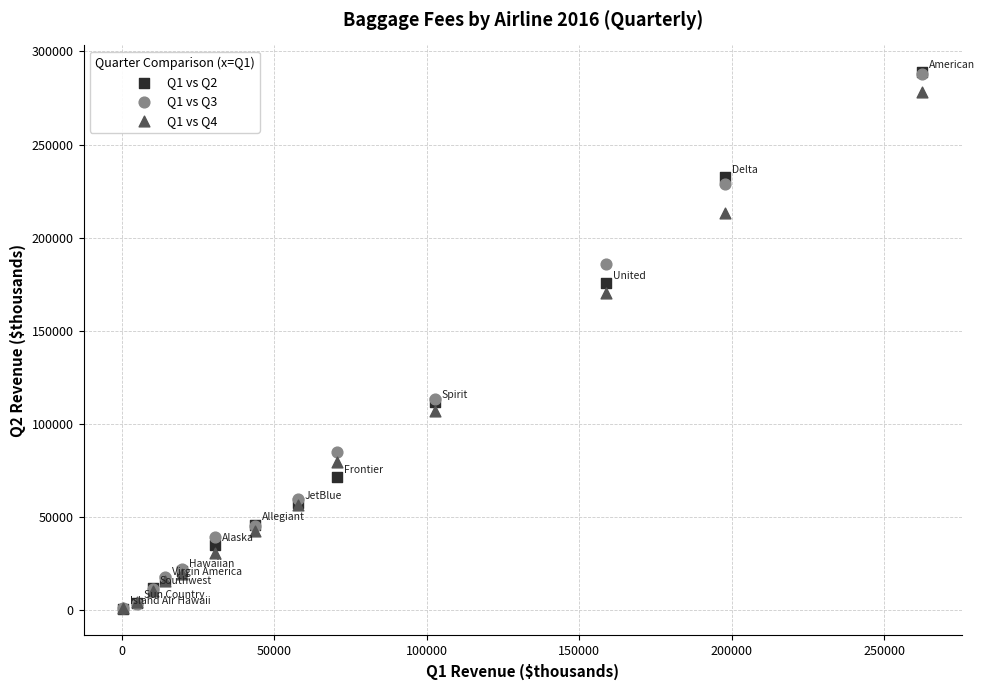

Across all series, what Y value is closest to 144829?

170386.0